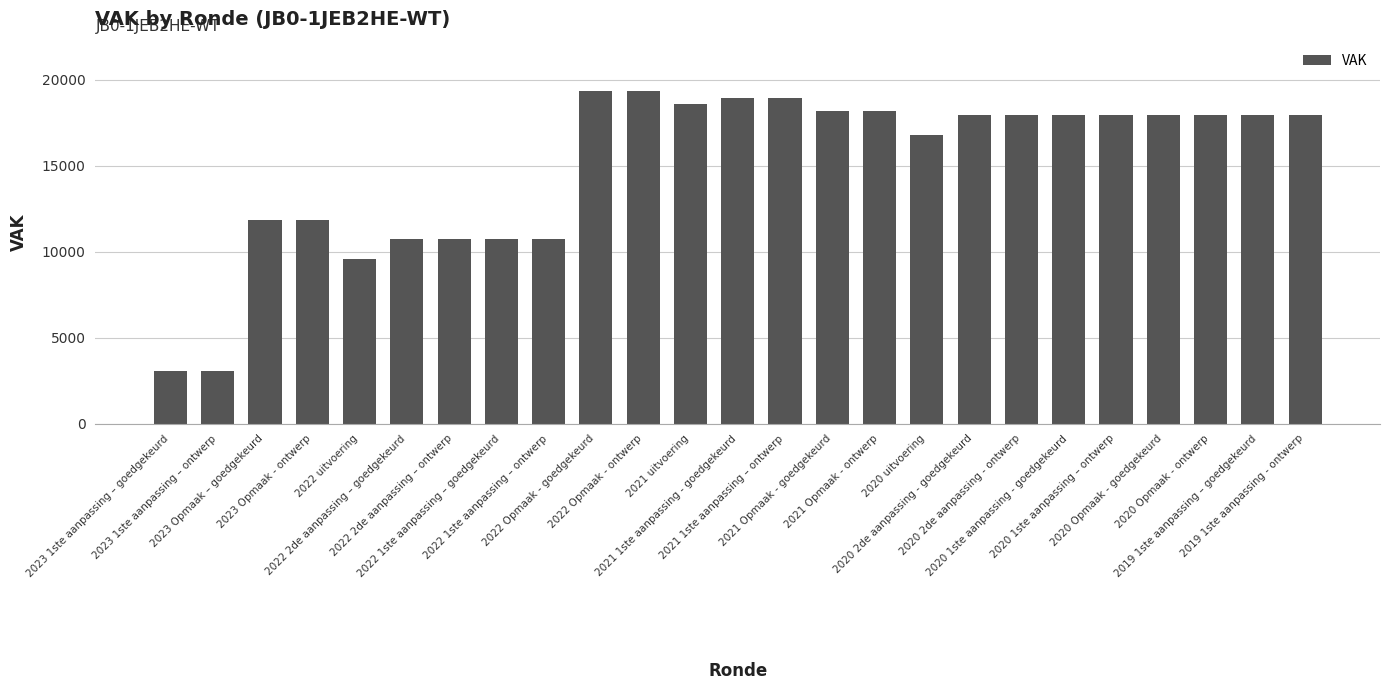

What is the difference between the values at 2021 1ste aanpassing - goedgekeurd and 2020 Opmaak - goedgekeurd?

982